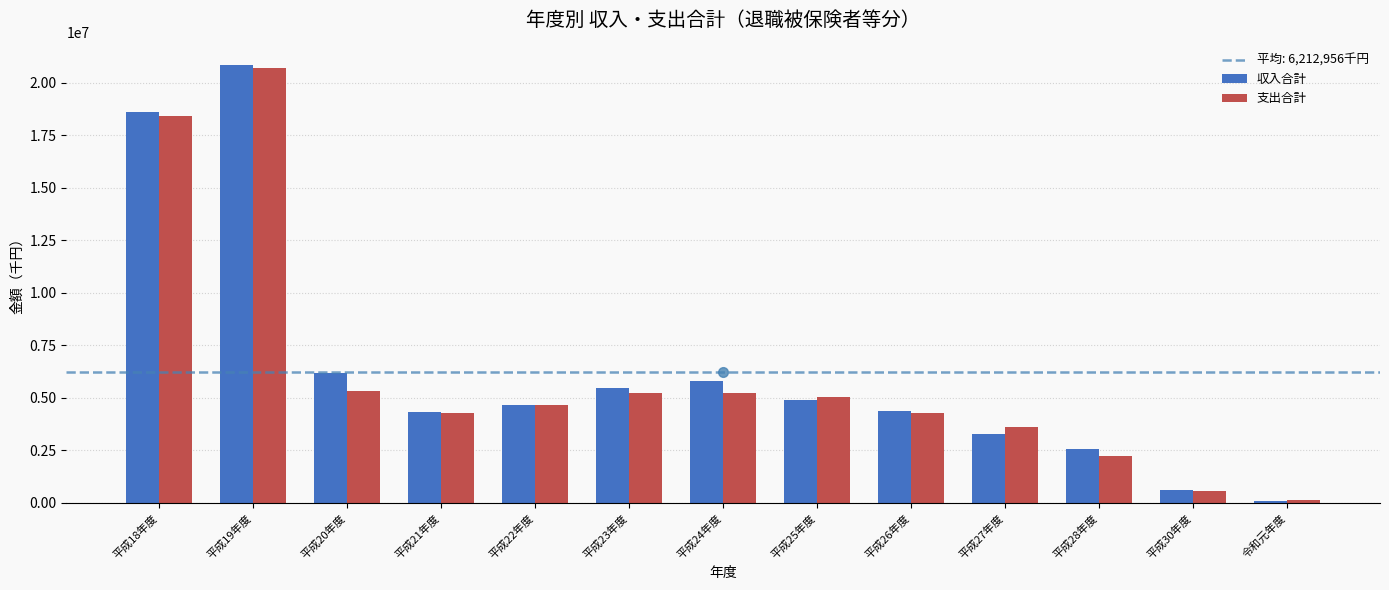

Is it true that 収入合計 equals 3268378 at 平成27年度?

True